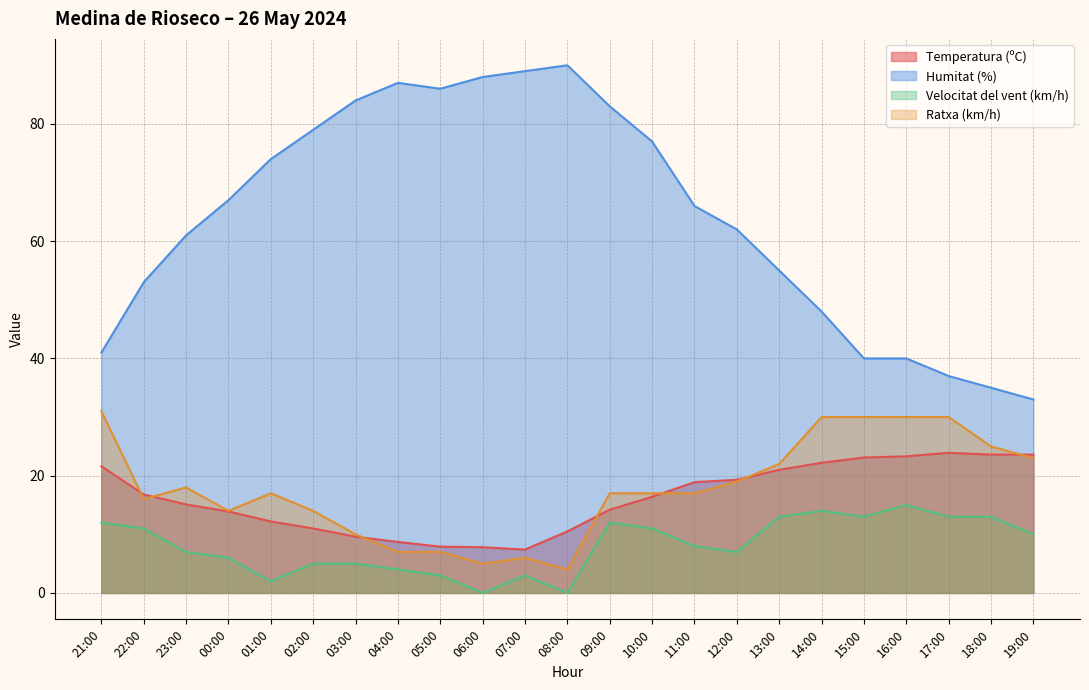

True or false: Ratxa (km/h) and Humitat (%) intersect in this chart.

False